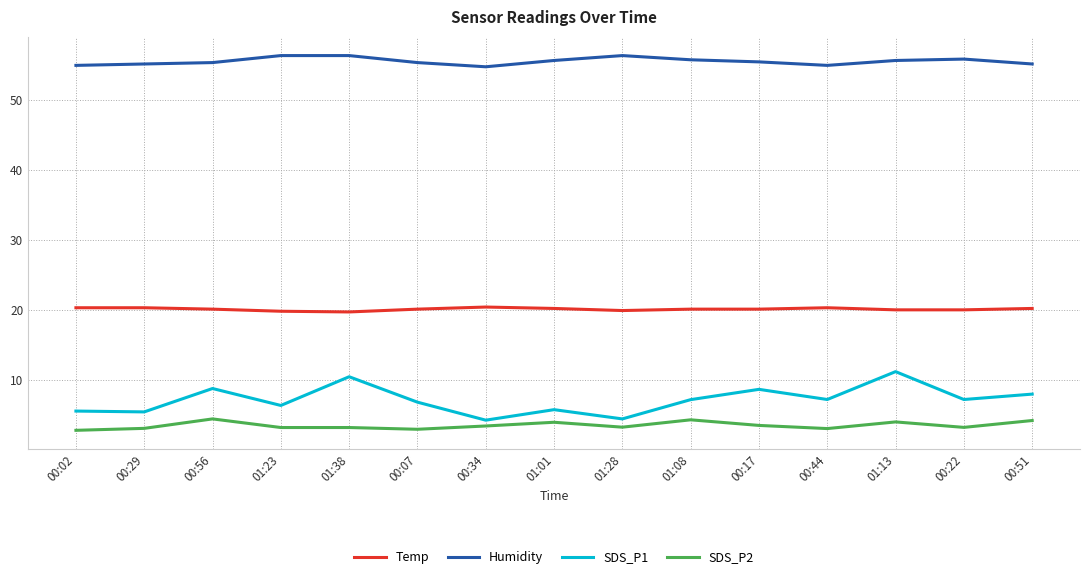

Which series has the largest total across all categories?

Humidity